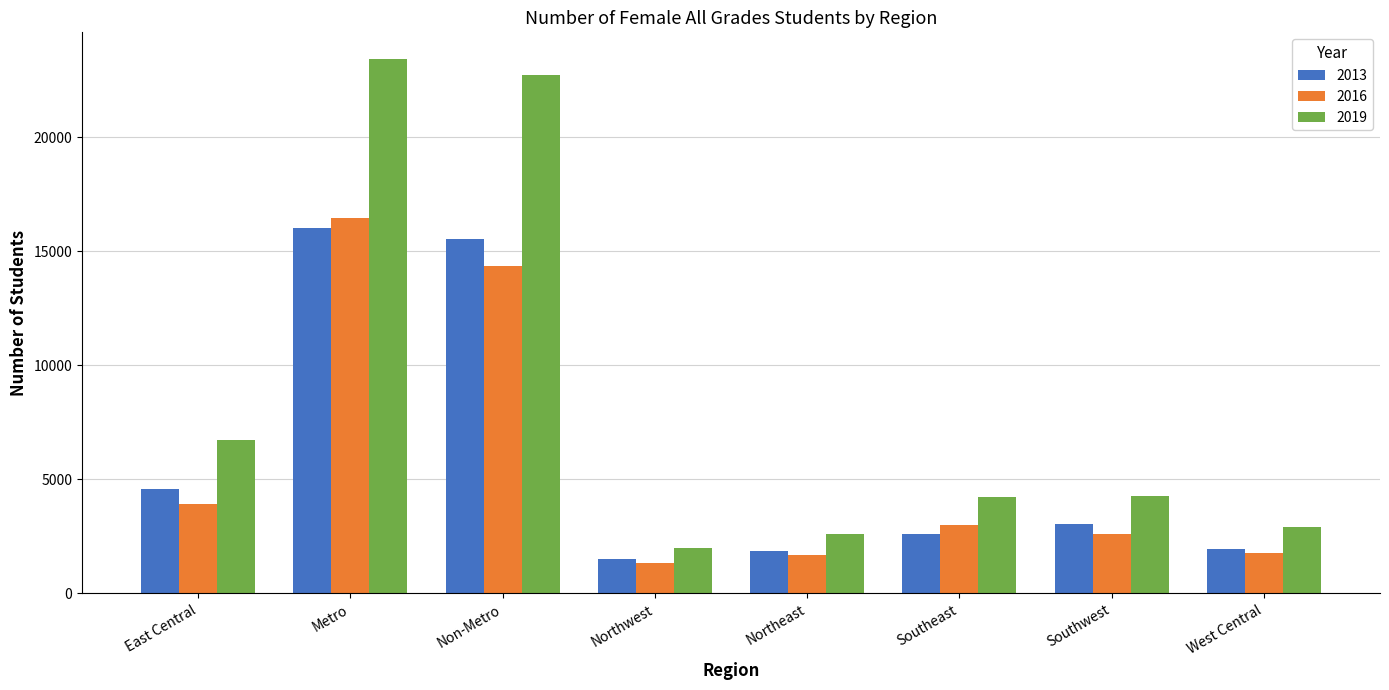

What is the value of the 2013 bar at the 6th from the left?

2608